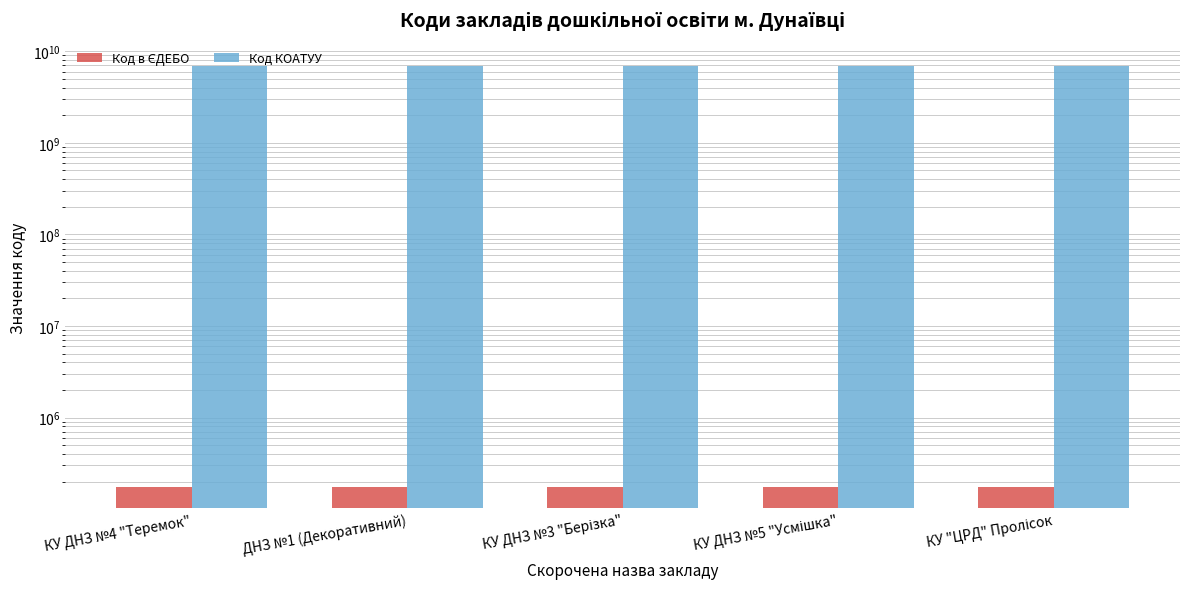

What is the spread (max minus min) of values at КУ ДНЗ №5 "Усмішка"?

6821636703